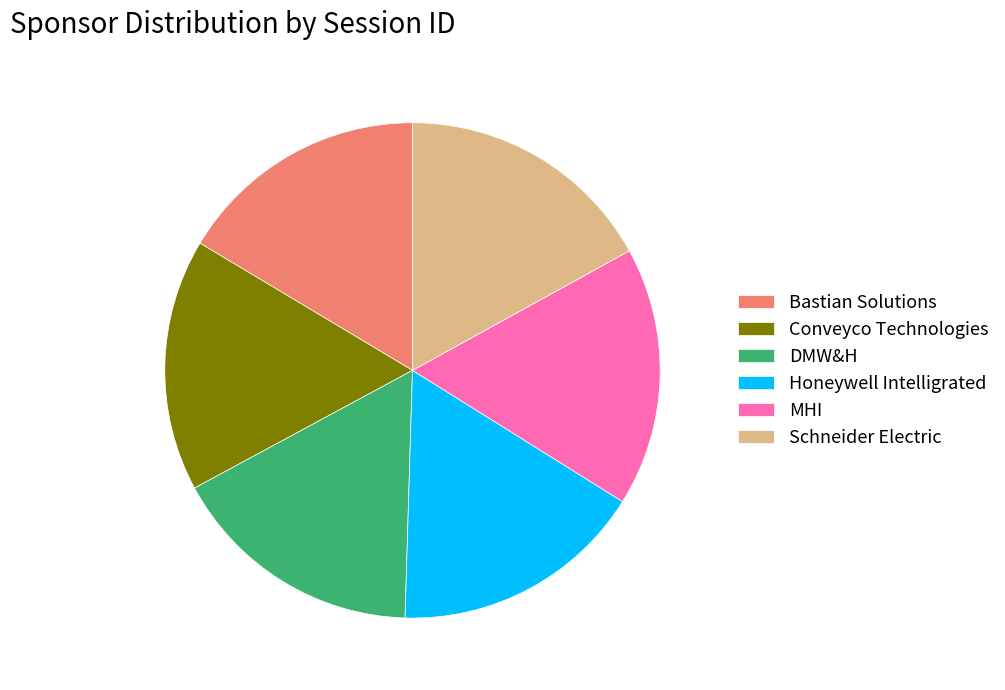

Combined, do DMW&H and MHI account for over 50%?

No